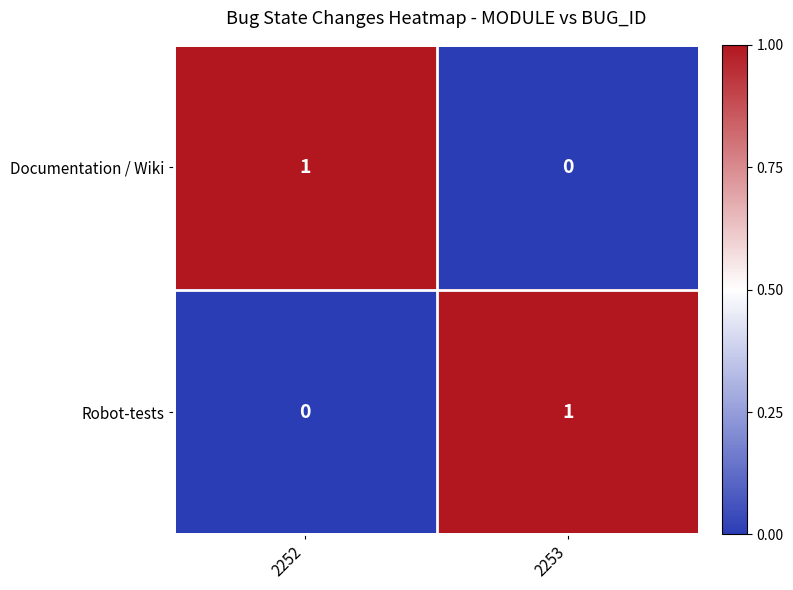

Is the value of Robot-tests at 2252 greater than the value of Documentation / Wiki at 2252?

No